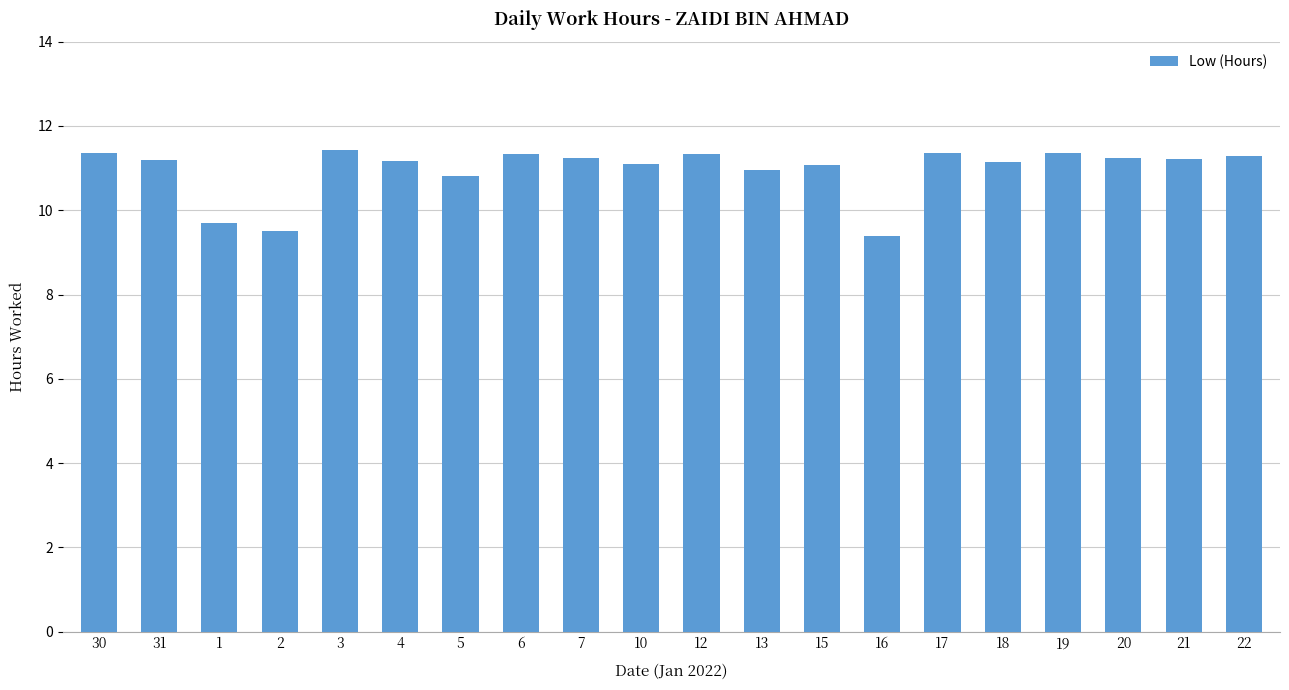

What is the minimum value shown in the chart?

9.4